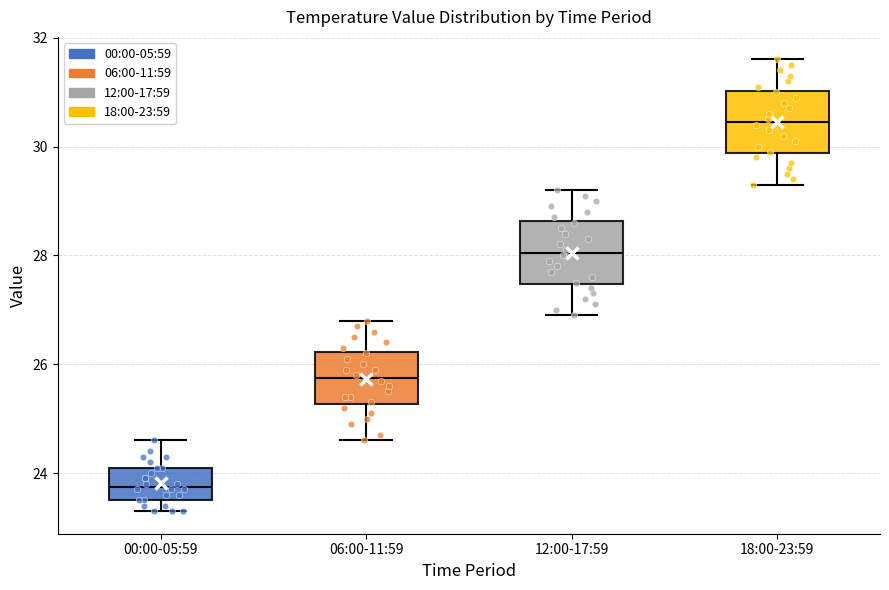

Where is the lower edge of the box for 12:00-17:59 on the y-axis? The values are not printed on the chart, so give them approximately, as read against the axis.

27.4